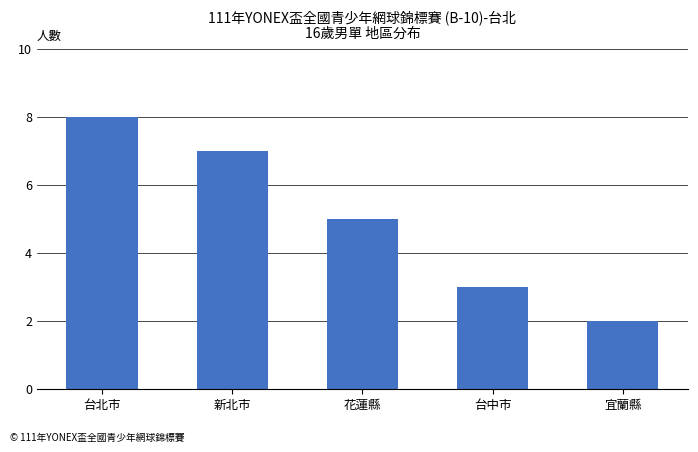

Which category has the lowest value across all series?

宜蘭縣